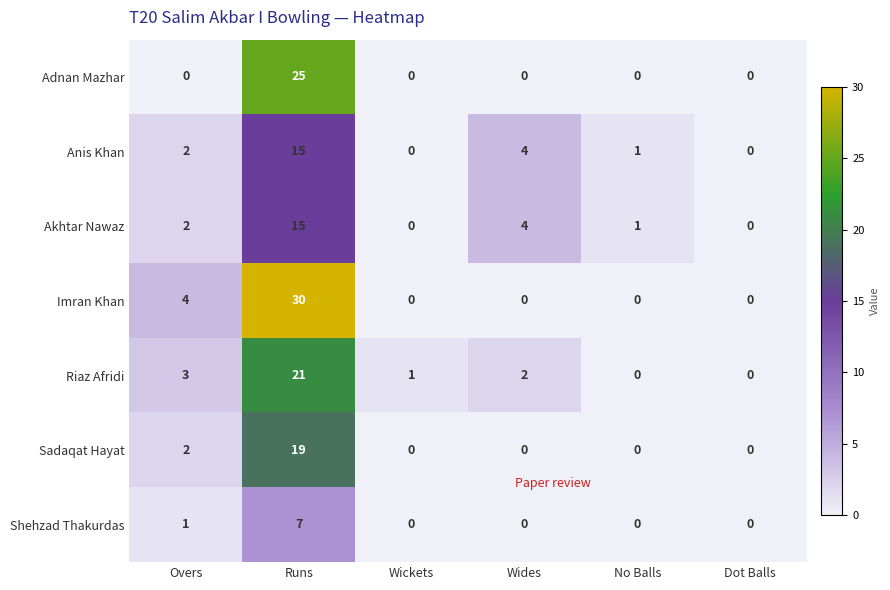

Which series has the widest spread of values?

Imran Khan